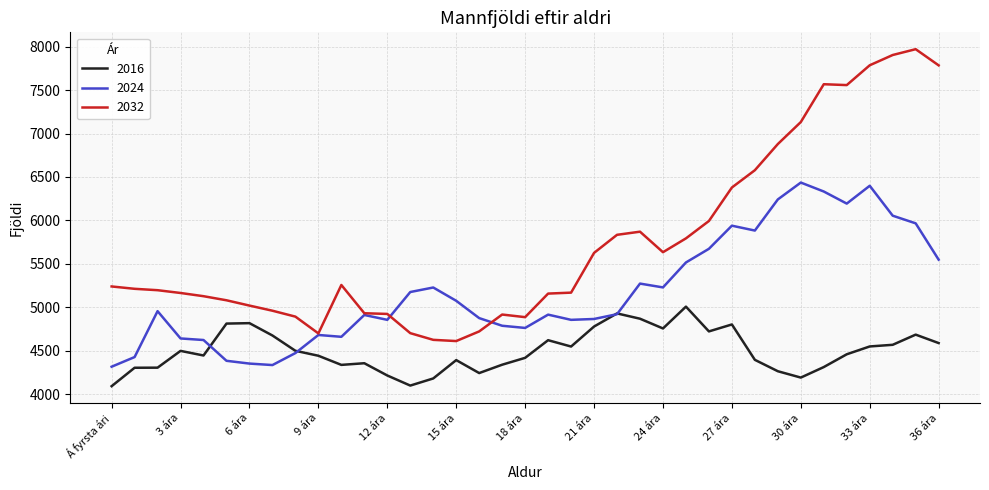

What is the maximum value shown in the chart?

7970